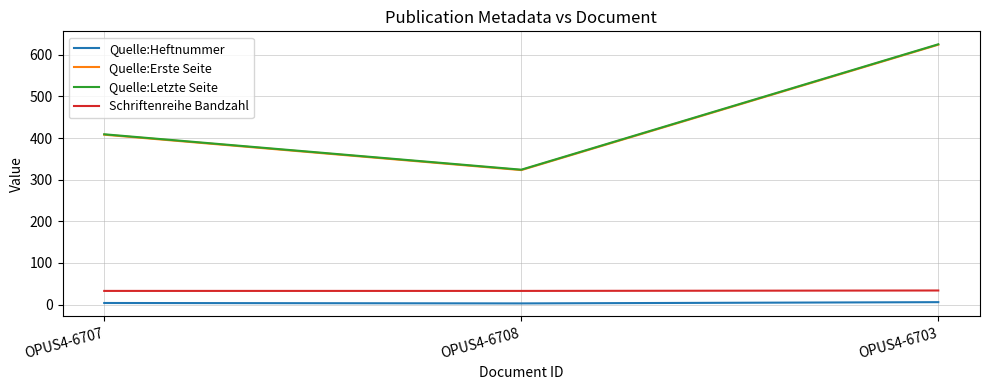

What is the highest value of the Schriftenreihe Bandzahl series?

34